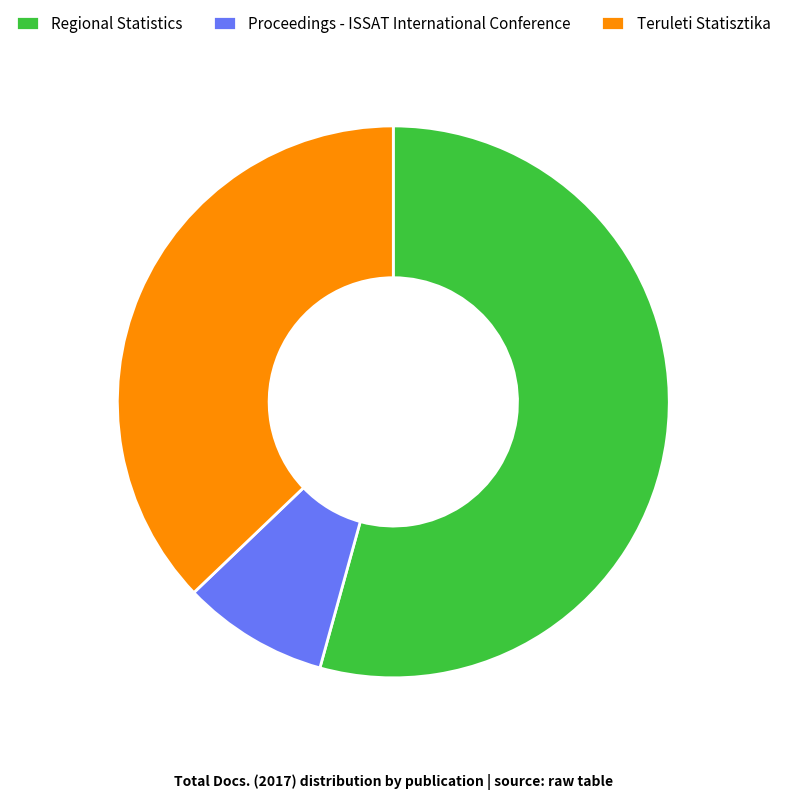

How many segments does this pie chart have?

3